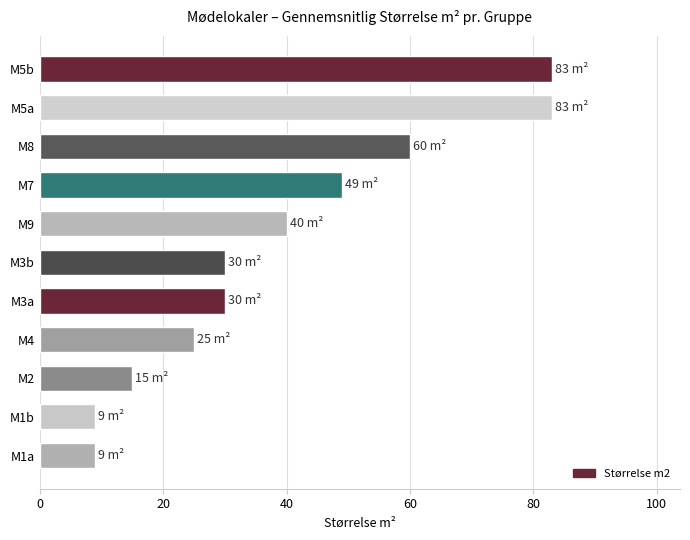

The chart shows a value of 36 at M4. True or false?

False